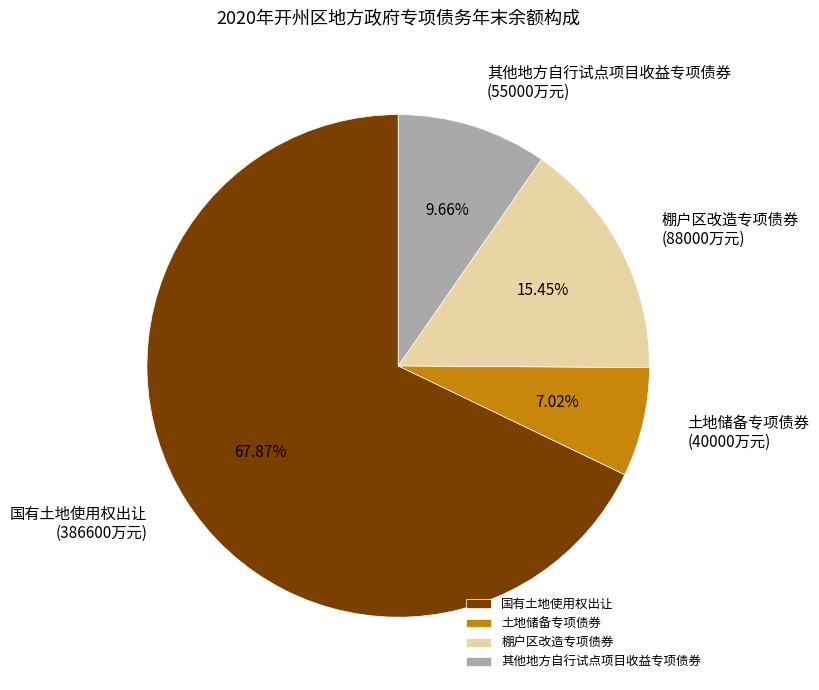

Is the sum of 其他地方自行试点项目收益专项债券 and 国有土地使用权出让 greater than half?

Yes